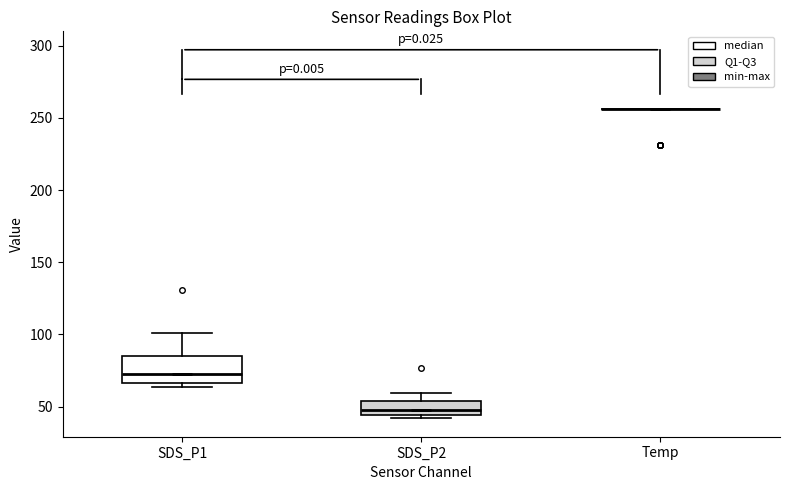

Reading left to right, transcribe this box plot: for each box, give where its median line is, the range the box spans, and where its two whiskers end, as read against the y-axis. The values are not printed on the chart, so give them approximately, as read against the axis.

SDS_P1: median 75, box 65 to 85, whiskers 65 (just below the box's lower edge) to 100
SDS_P2: median 45 (just above the box's lower edge), box 45 to 55, whiskers 40 to 60
Temp: box collapsed to a line at 255, whiskers 255 to 255